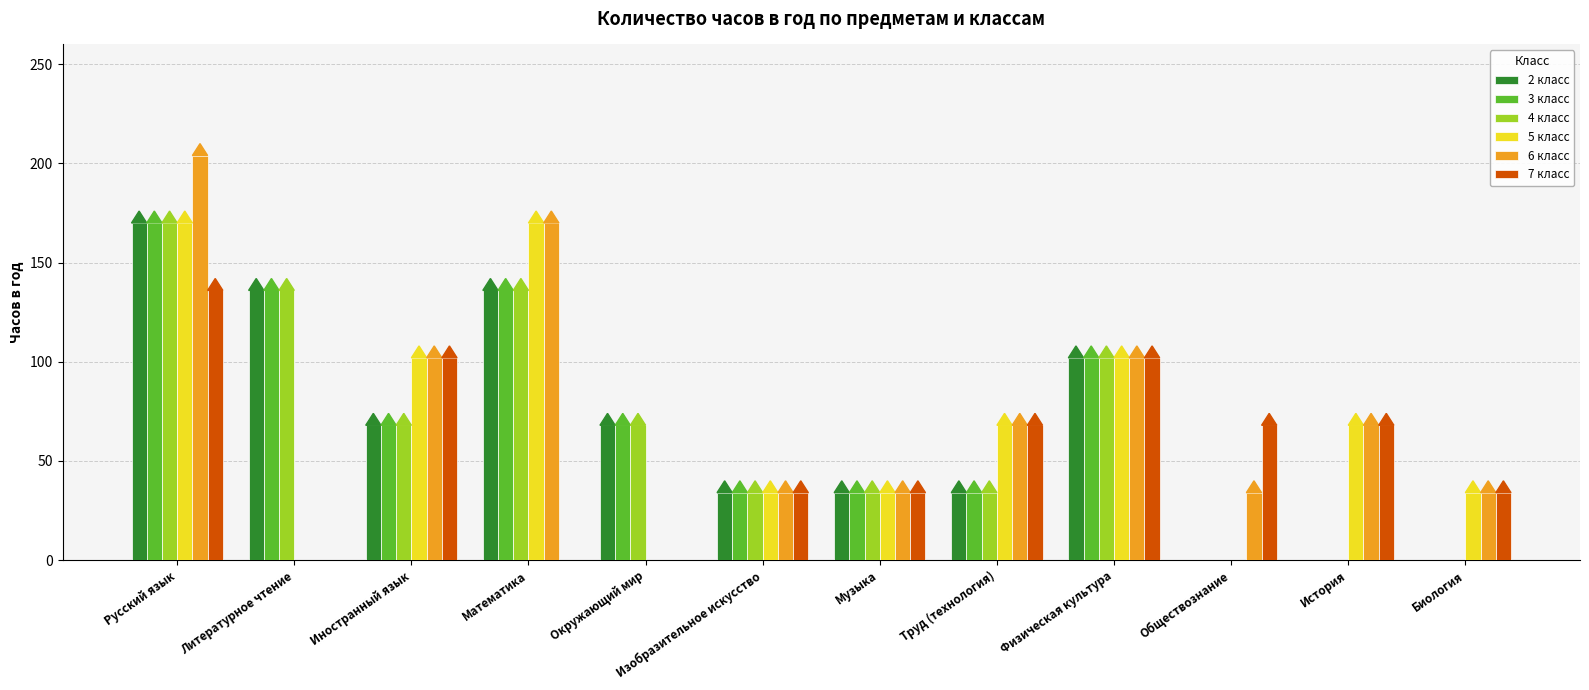

At which category is the sum across all series the highest?

Русский язык